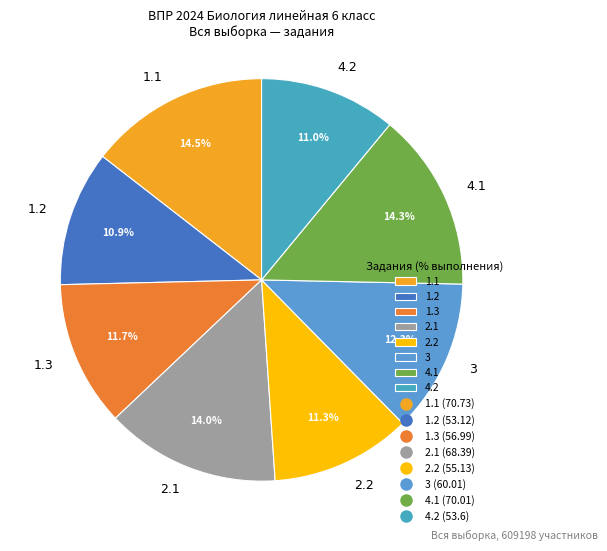

Between 3 and 4.2, which is larger?

3